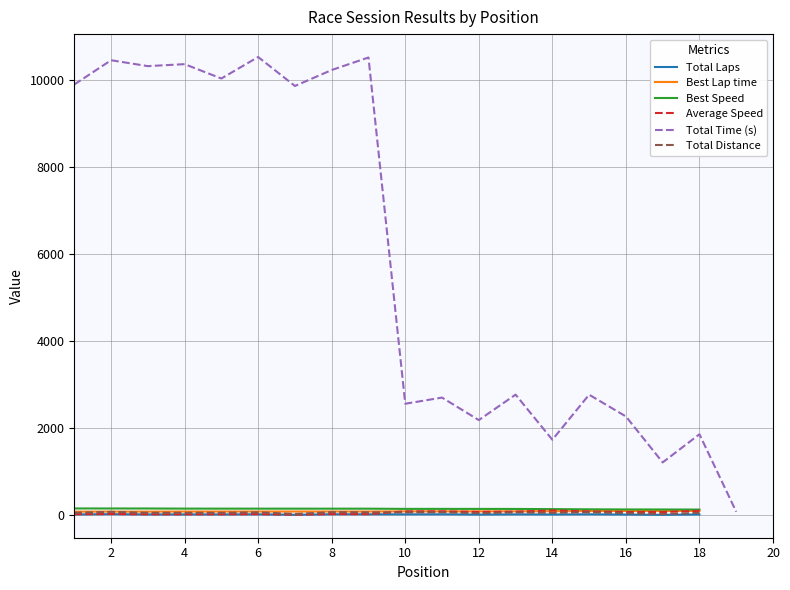

What is the difference between the maximum and minimum values in the Total Time (s) series?

10532.1